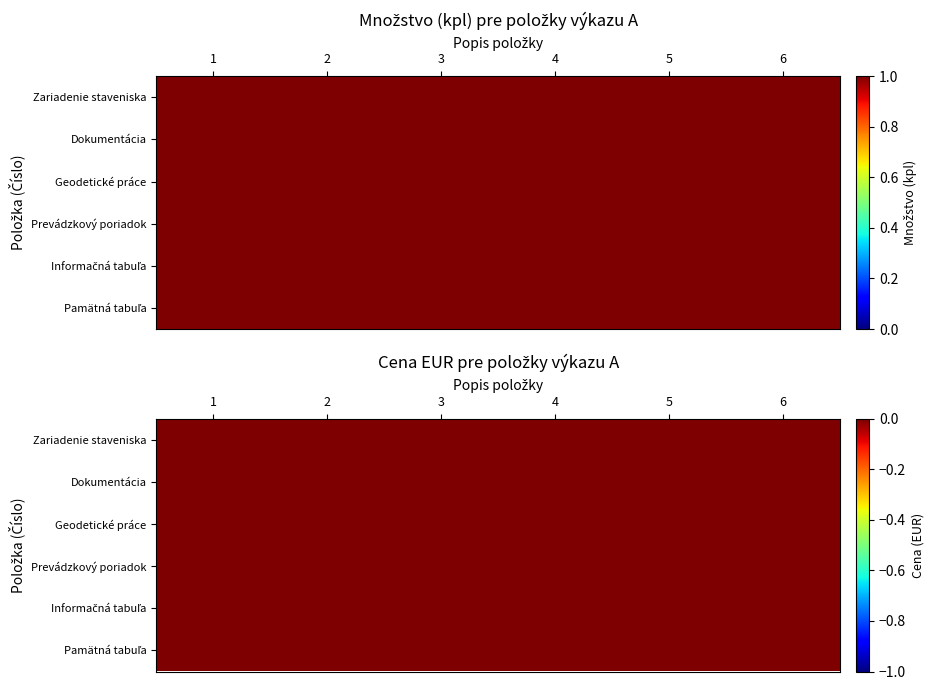

At 2, list the series in order from smallest to largest.

Zariadenie staveniska, Dokumentácia, Prevádzkový poriadok, Informačná tabuľa, Pamätná tabuľa, Geodetické práce